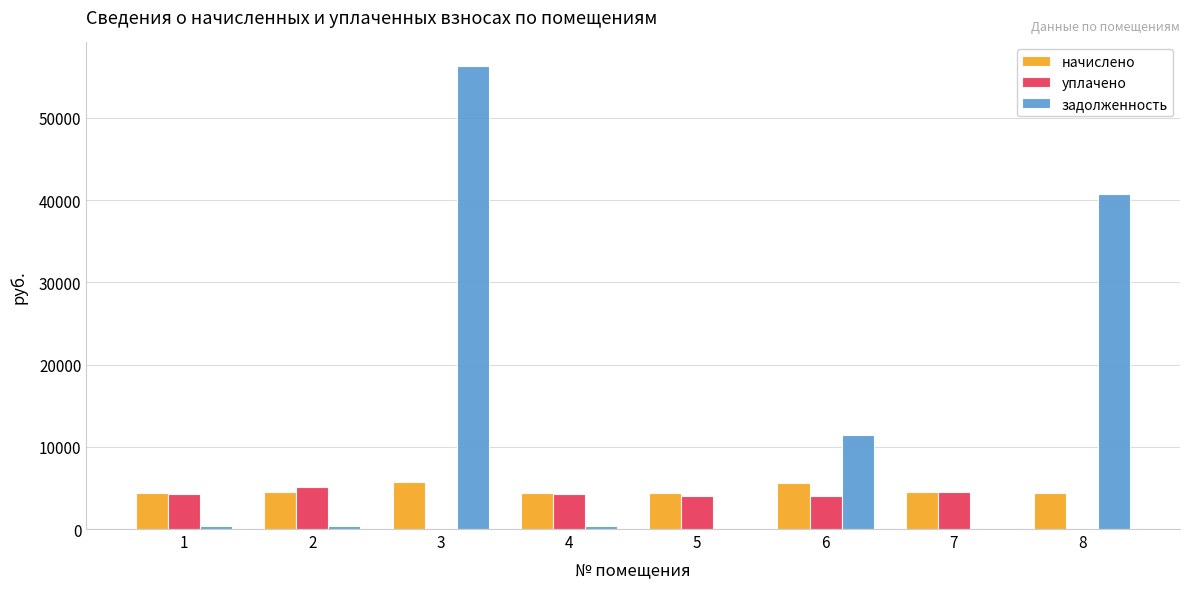

What is the total value across all series at 8?

45136.6